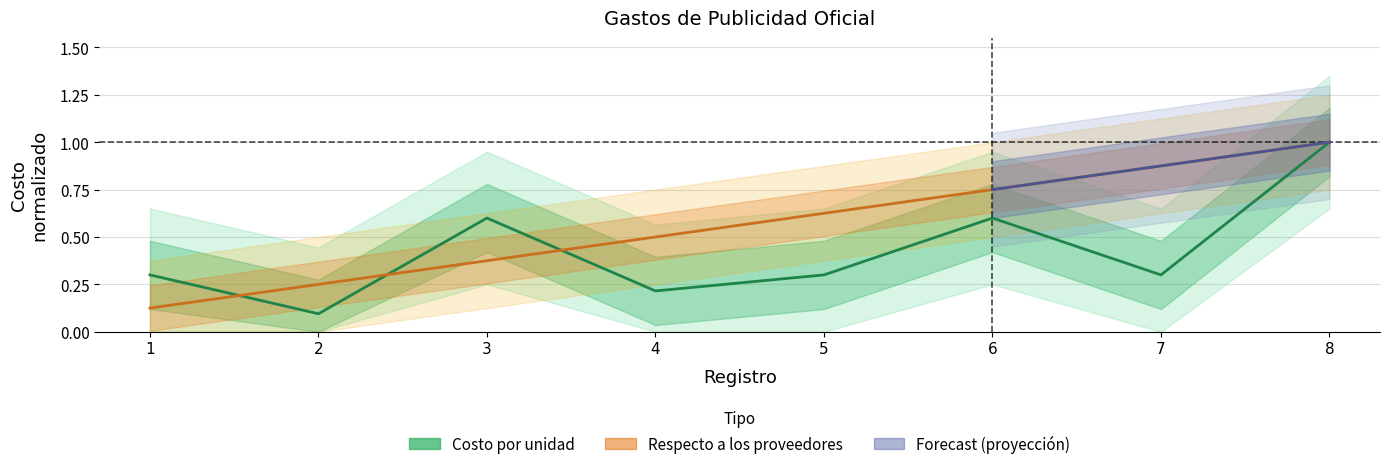

True or false: Costo por unidad has more than 1 interior local peaks.

True